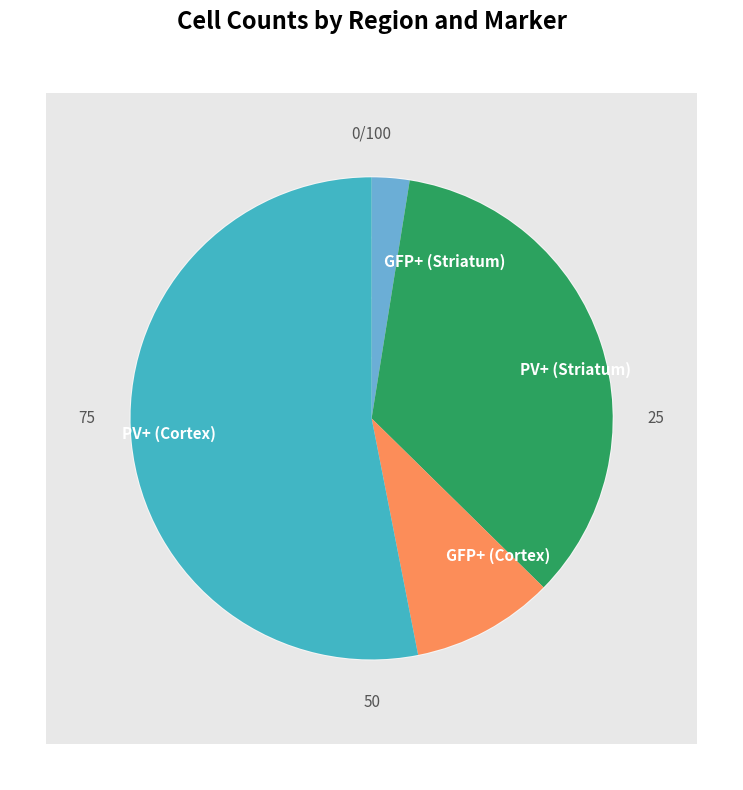

Rank the categories by value from lowest to highest.

GFP+ (Striatum), GFP+ (Cortex), PV+ (Striatum), PV+ (Cortex)